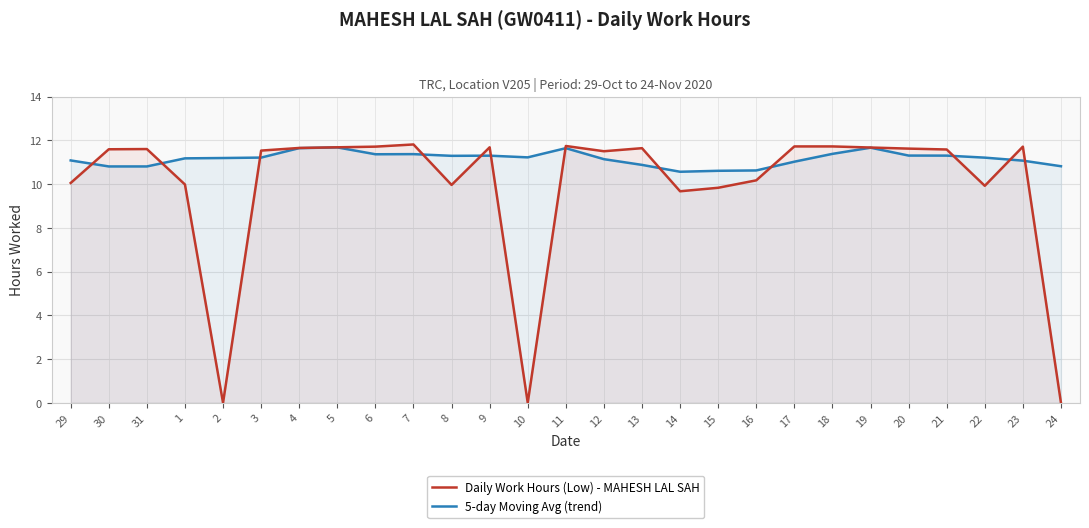

Which category has the lowest value in the Daily Work Hours (Low) - MAHESH LAL SAH series?

2